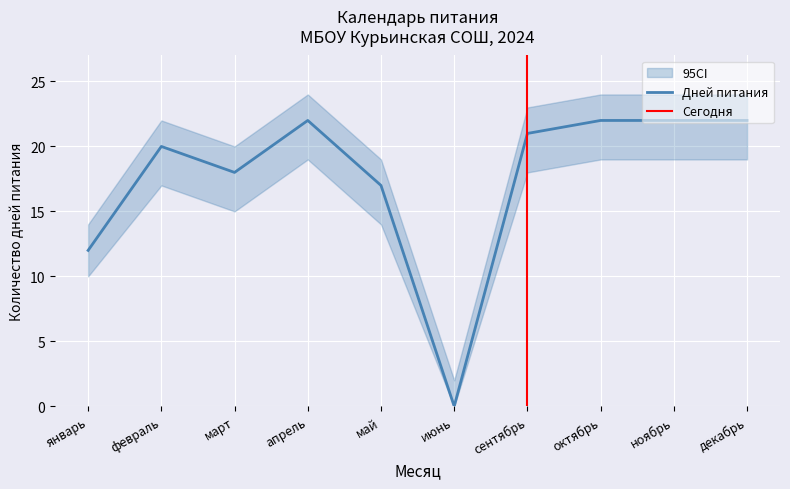

At which category does the chart reach its minimum across all series?

июнь